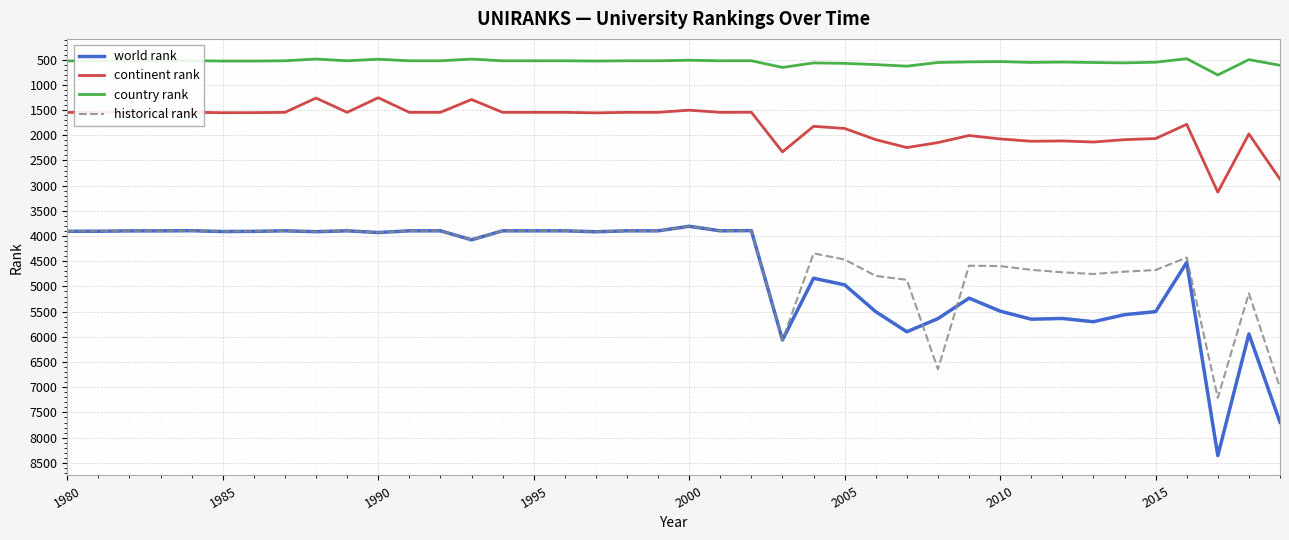

What is the difference between the maximum and second lowest values in the continent rank series?

1868